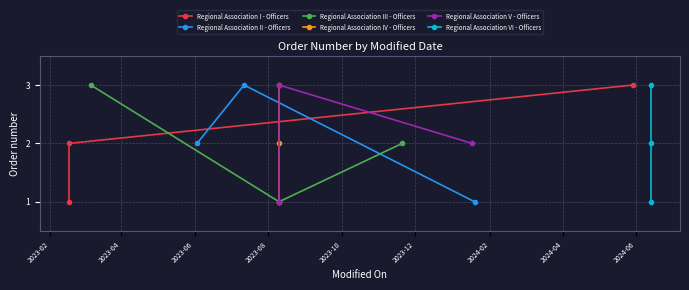

How many values in the Regional Association I - Officers series are below 2?

1